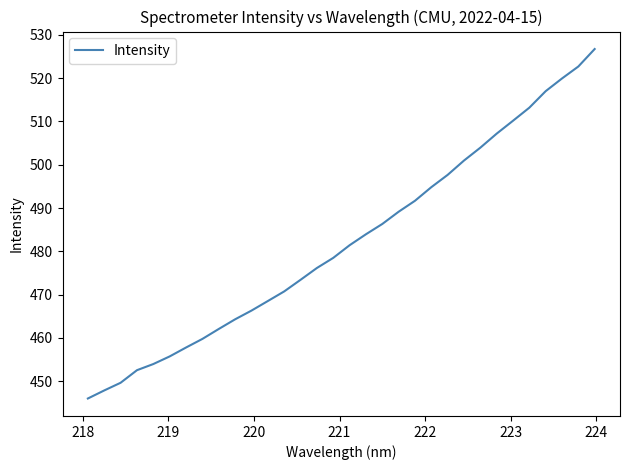

What is the greatest value displayed?

526.7